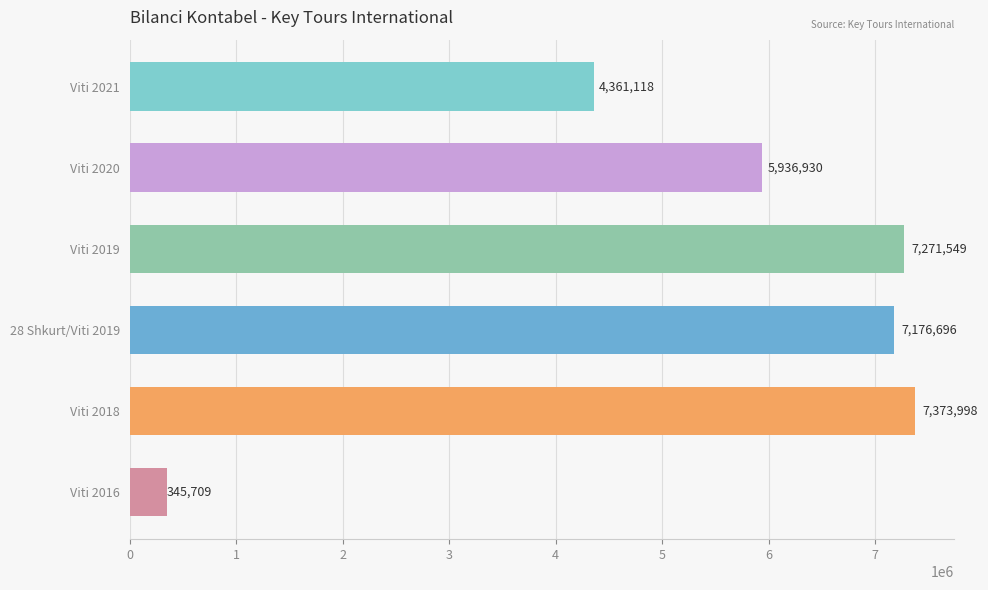

List the labels in order of value, smallest first.

Viti 2016, Viti 2021, Viti 2020, 28 Shkurt/Viti 2019, Viti 2019, Viti 2018